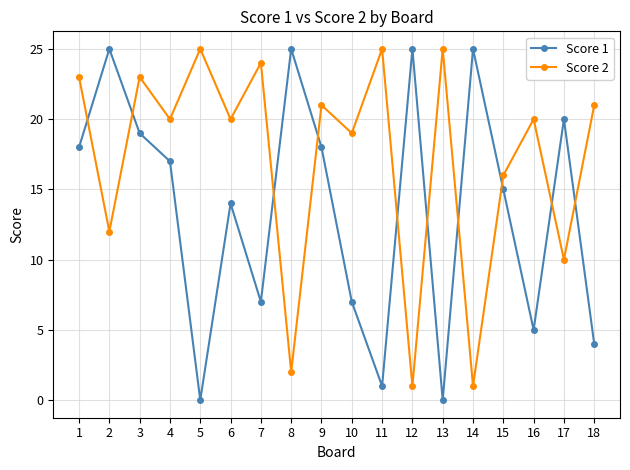

Which series has the largest range (max minus min)?

Score 1